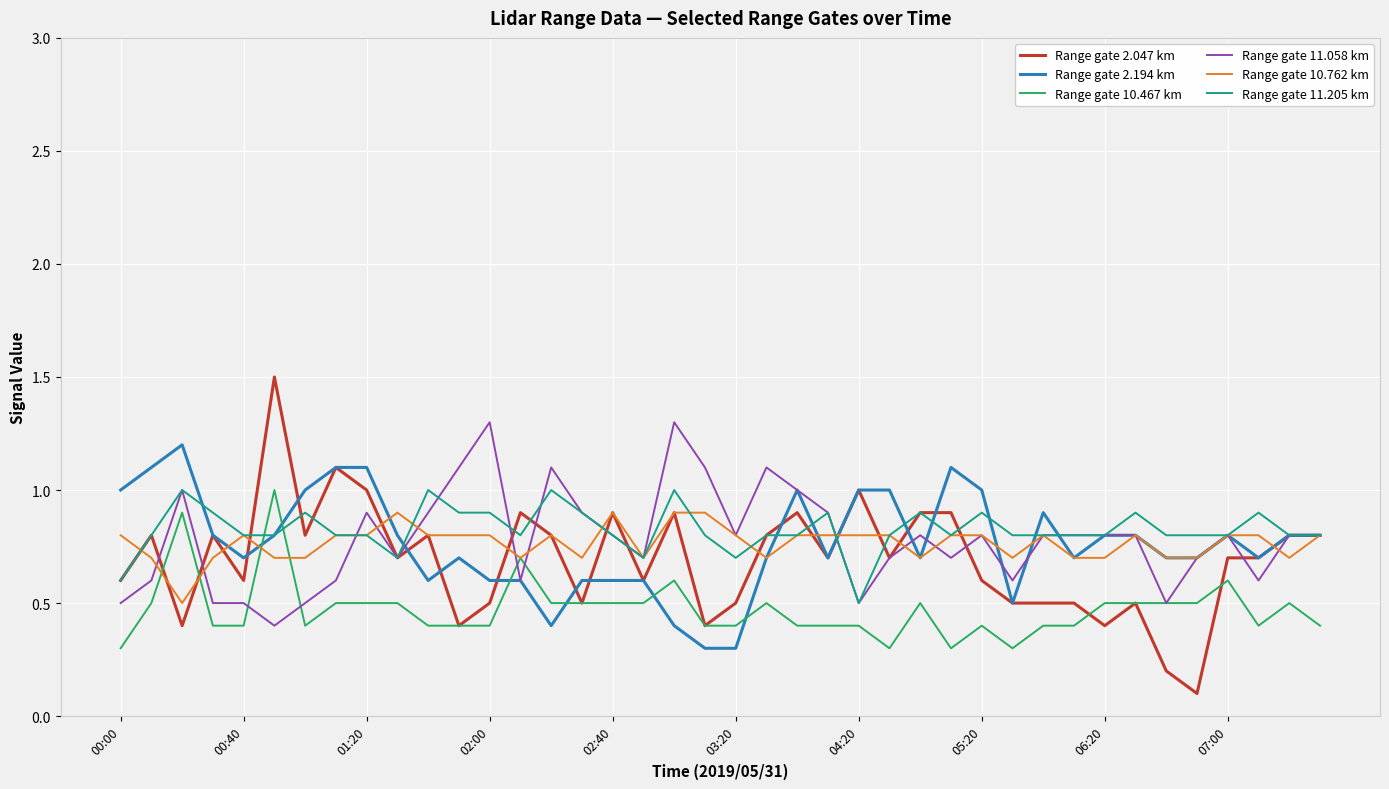

Which series has the widest spread of values?

Range gate 2.047 km